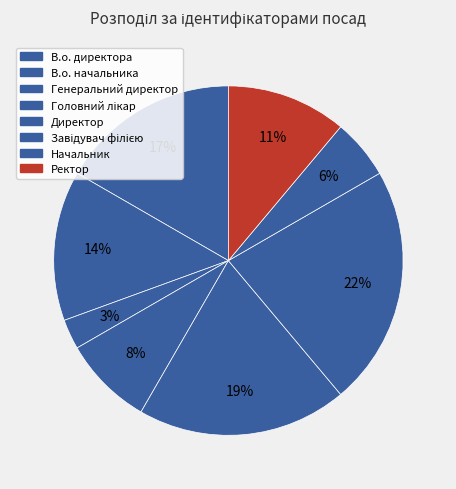

To the nearest percent, what is the difference between the Генеральний директор and Директор slice percentages?

17%